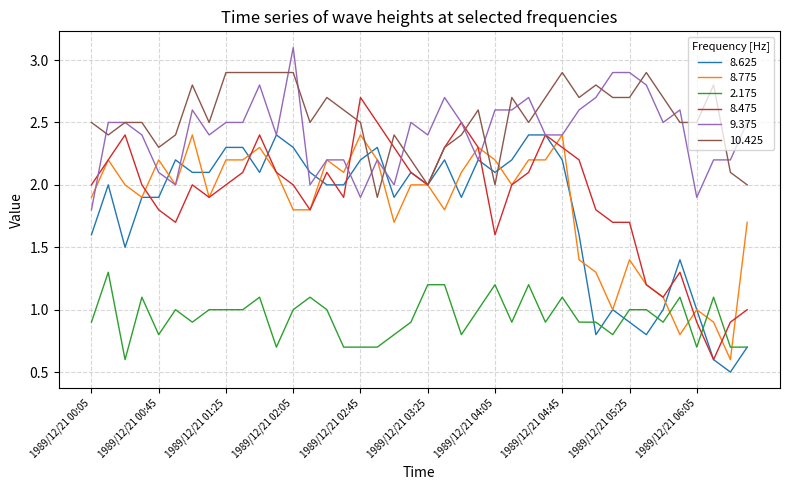

What is the maximum value shown in the chart?

3.1